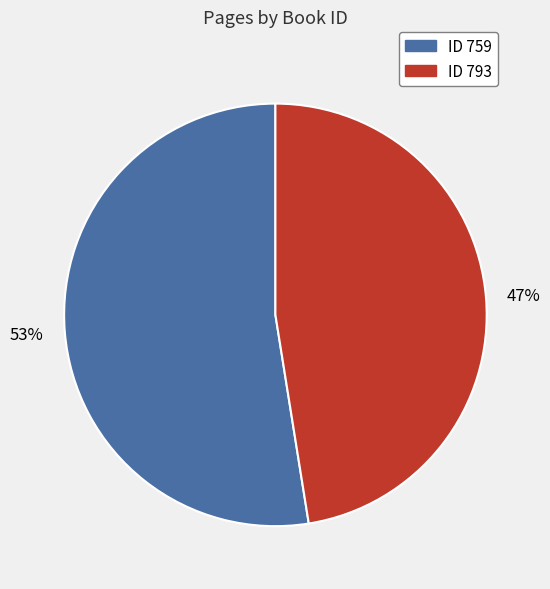

To the nearest percent, what is the average slice percentage?

50%